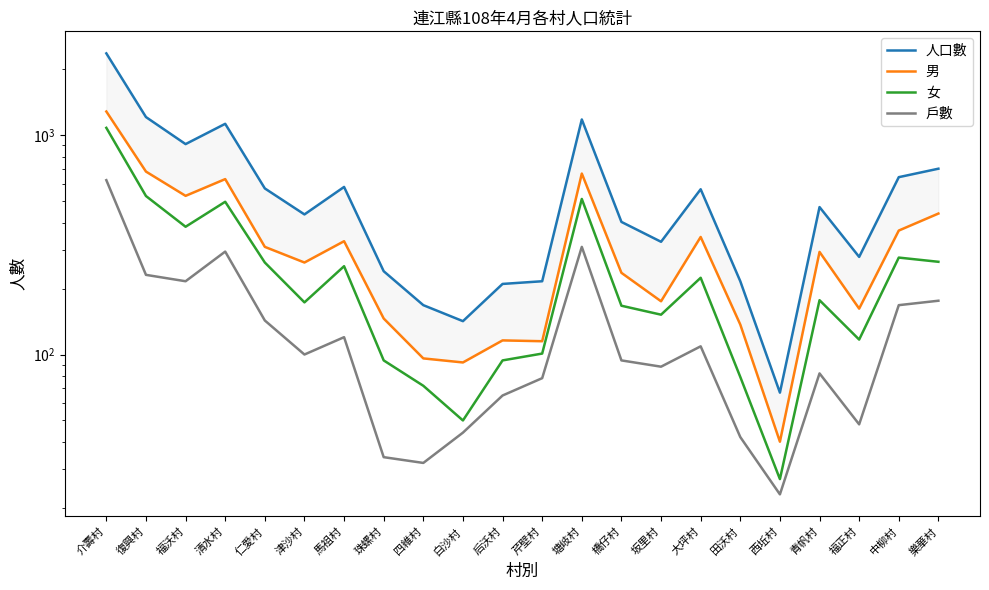

How many data points does each series have?

22